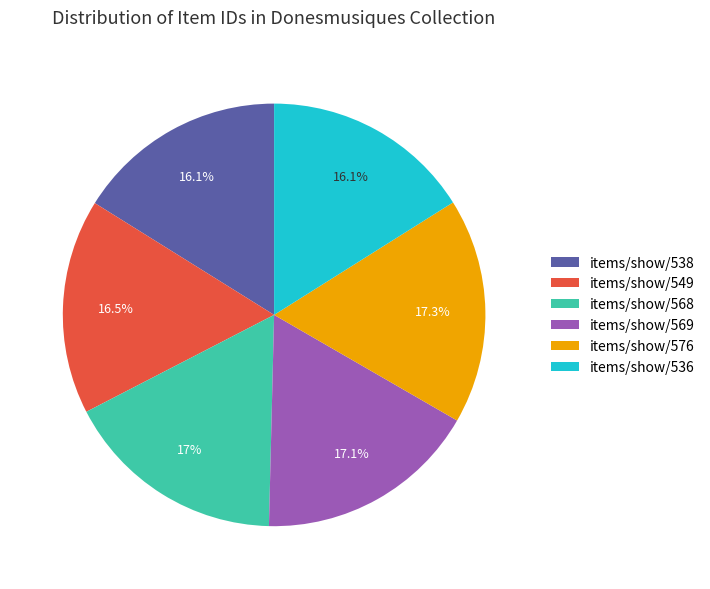

How much of the chart is everything except items/show/536?

83.9%